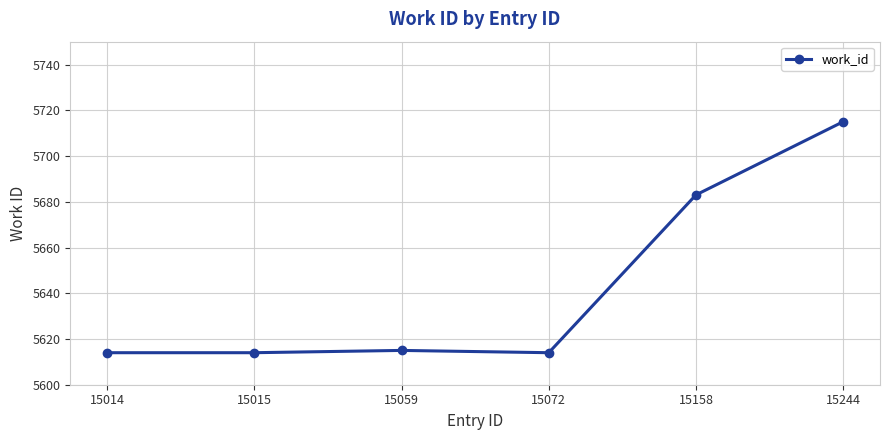

At which category does the chart reach its peak across all series?

15244